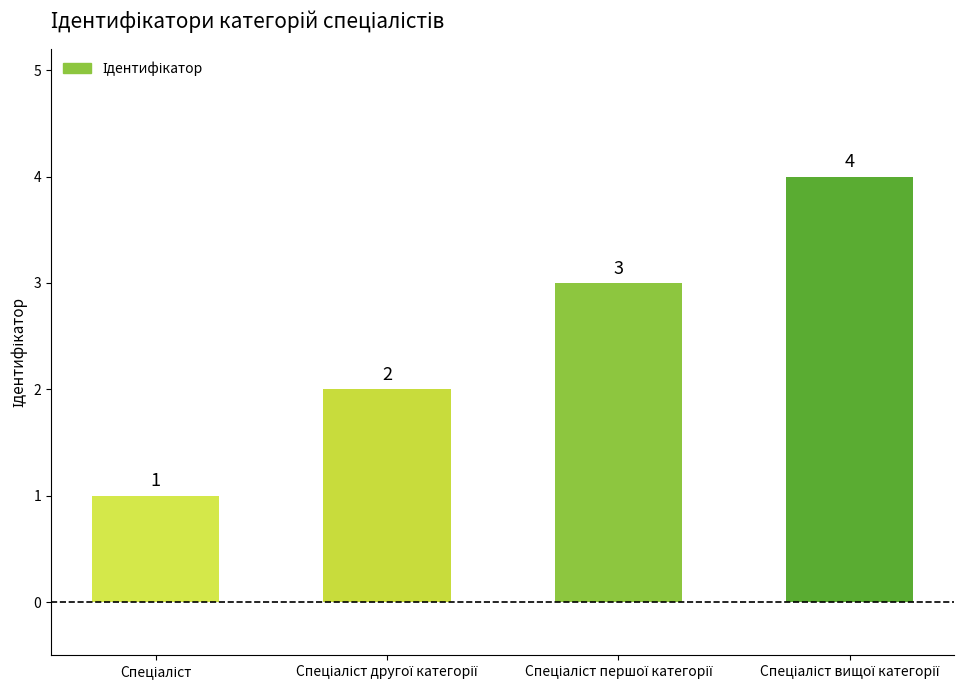

What is the greatest value displayed?

4